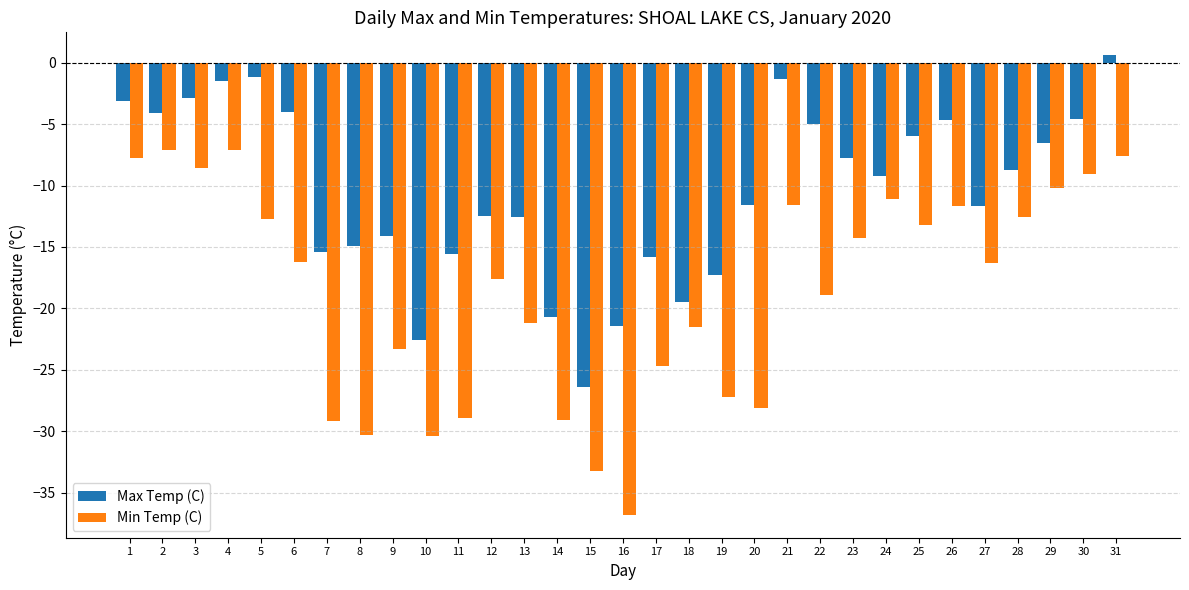

Read the Max Temp (C) value at 3.

-2.9